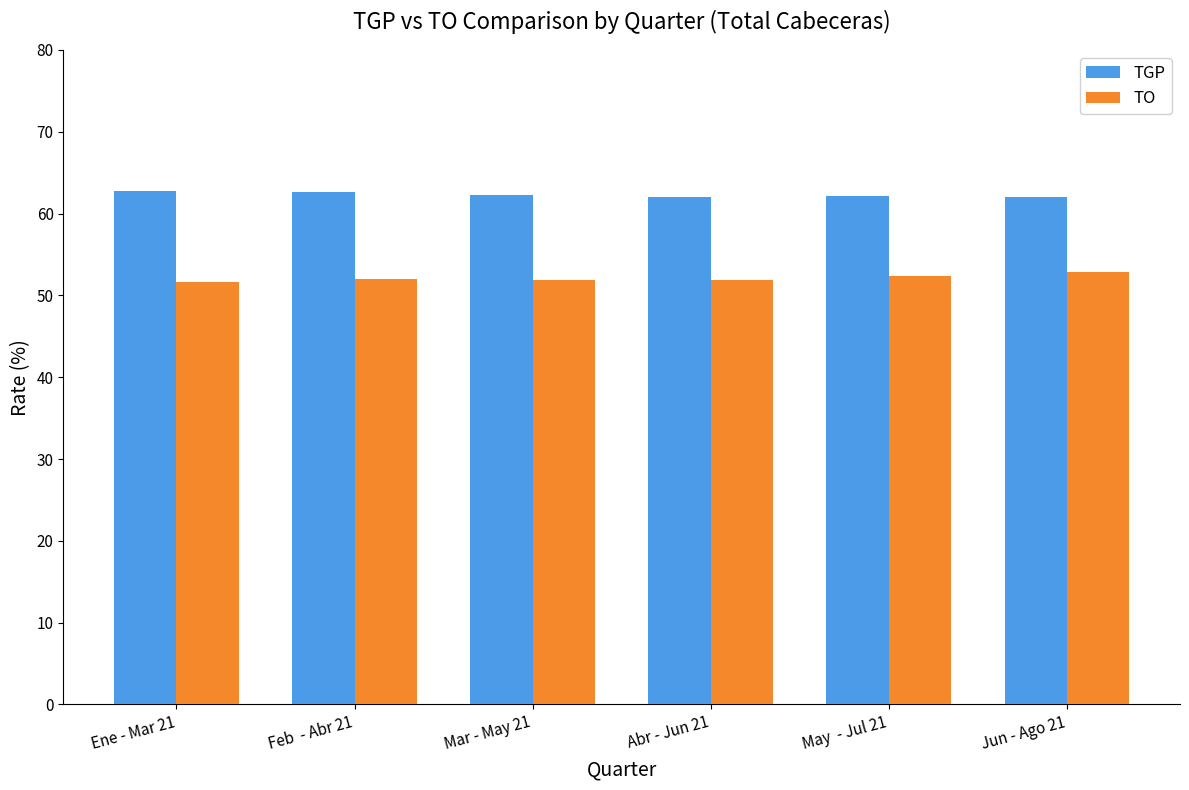

What is the smallest value displayed?

51.6